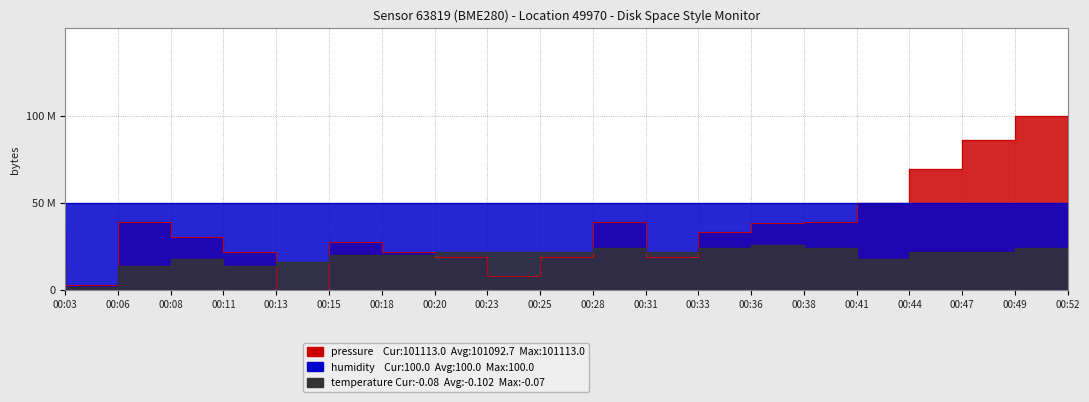

What is the value of the pressure point at the 20th from the left?

100.0